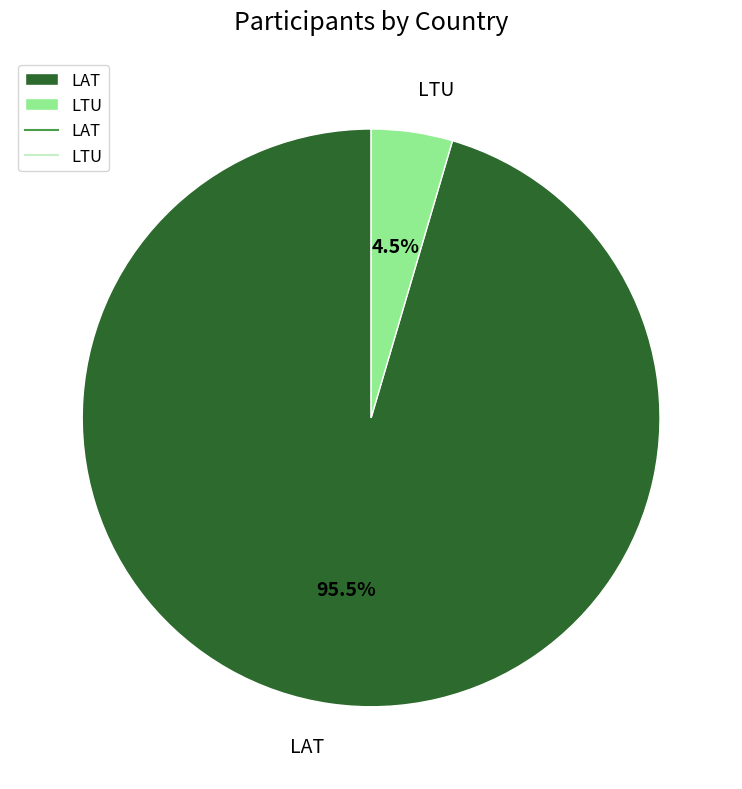

Is there a majority slice in this chart?

Yes